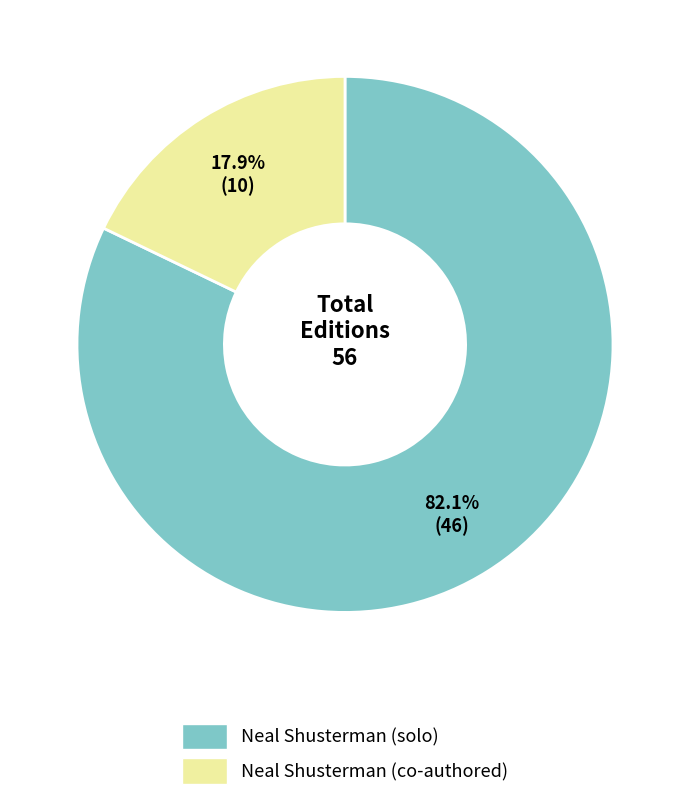

Combined, do Neal Shusterman (co-authored) and Neal Shusterman (solo) account for over 50%?

Yes